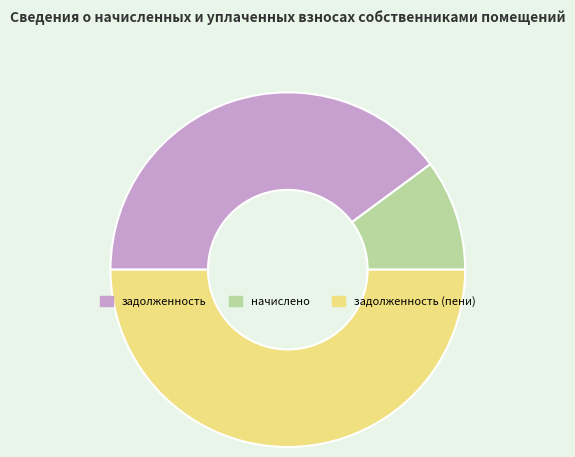

Rank the categories by value from lowest to highest.

начислено, задолженность, задолженность (пени)